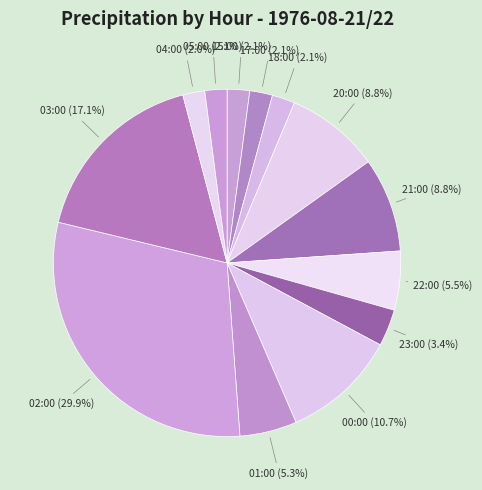

What percentage is the 20:00 slice, to the nearest percent?

9%